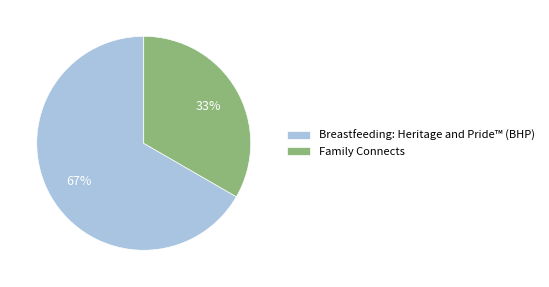

Count the number of slices in the pie.

2